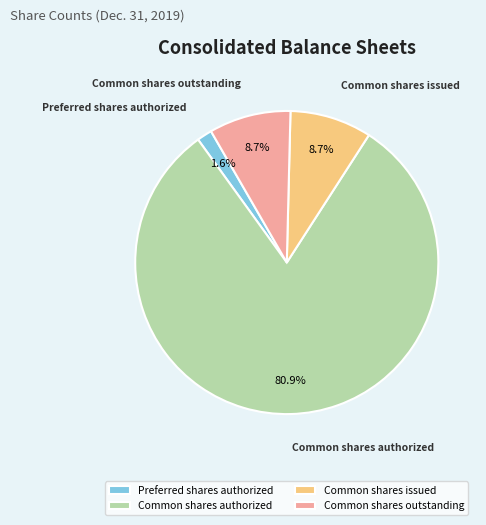

Count the number of slices in the pie.

4